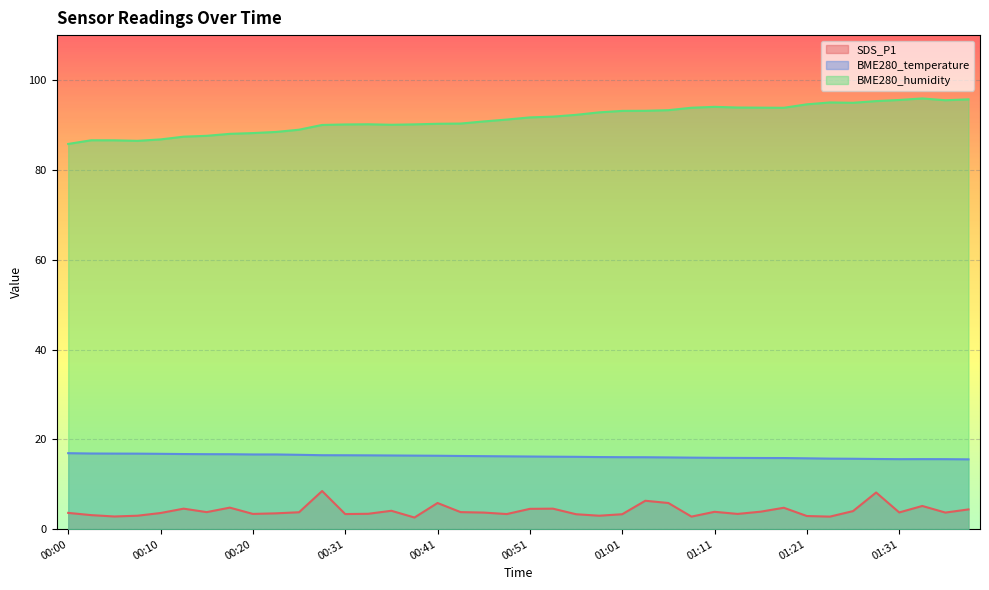

List the series in order of their peak value, highest first.

BME280_humidity, BME280_temperature, SDS_P1